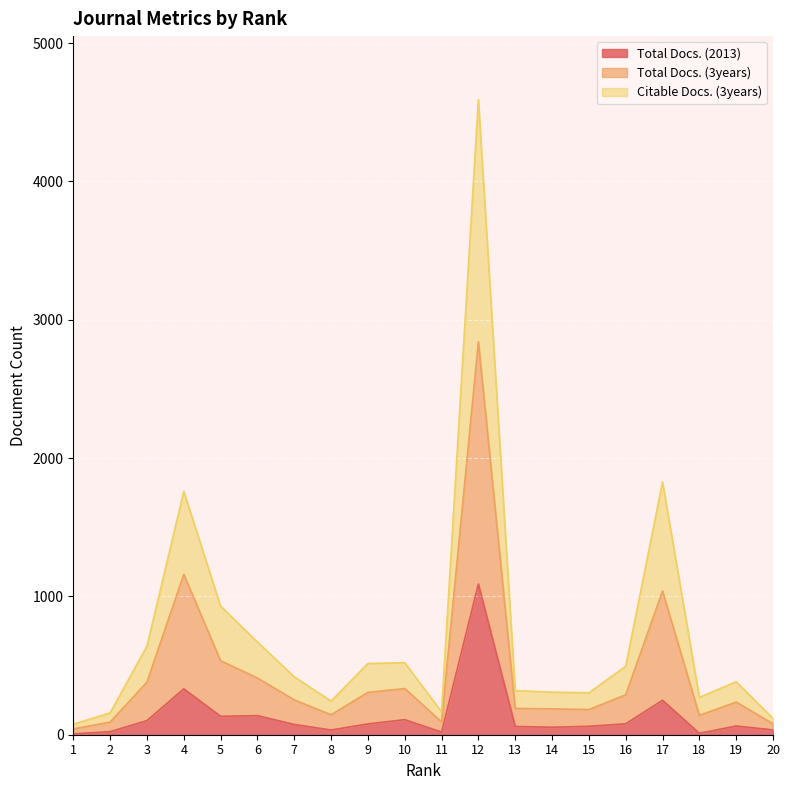

At which label does Total Docs. (2013) first exceed 74?

3